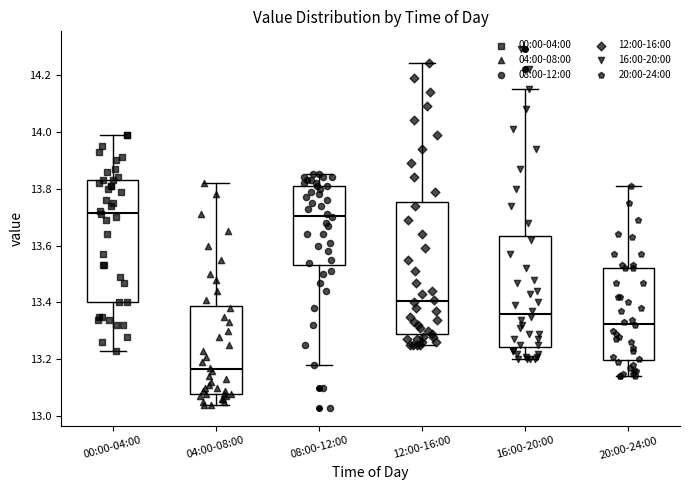

Reading left to right, read every box against the y-axis: the position of its median line, the range the box covers, and the ends of its whiskers. The values are not printed on the chart, so give them approximately, as read against the axis.

00:00-04:00: median 13.72, box 13.40 to 13.84, whiskers 13.24 to 14.00
04:00-08:00: median 13.16, box 13.08 to 13.38, whiskers 13.04 to 13.82
08:00-12:00: median 13.70, box 13.54 to 13.82, whiskers 13.18 to 13.86
12:00-16:00: median 13.40, box 13.28 to 13.76, whiskers 13.26 to 14.24
16:00-20:00: median 13.36, box 13.24 to 13.64, whiskers 13.20 to 14.16
20:00-24:00: median 13.32, box 13.20 to 13.52, whiskers 13.14 to 13.82